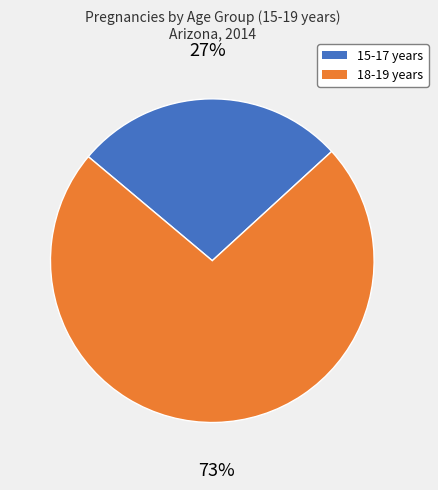

Which slice is the largest?

18-19 years